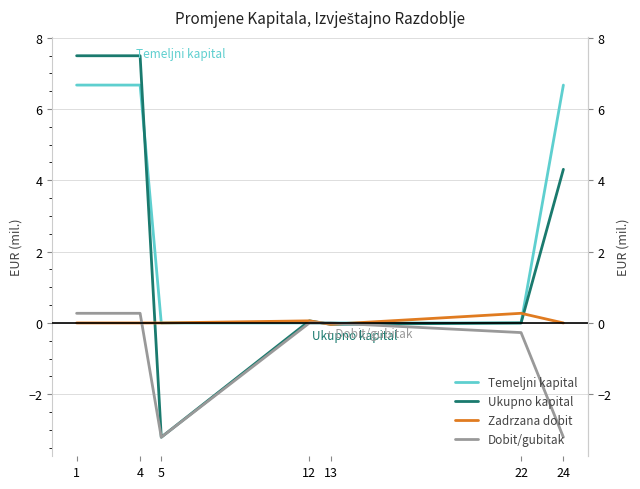

At 24, list the series in order from largest to smallest.

Temeljni kapital, Ukupno kapital, Zadrzana dobit, Dobit/gubitak